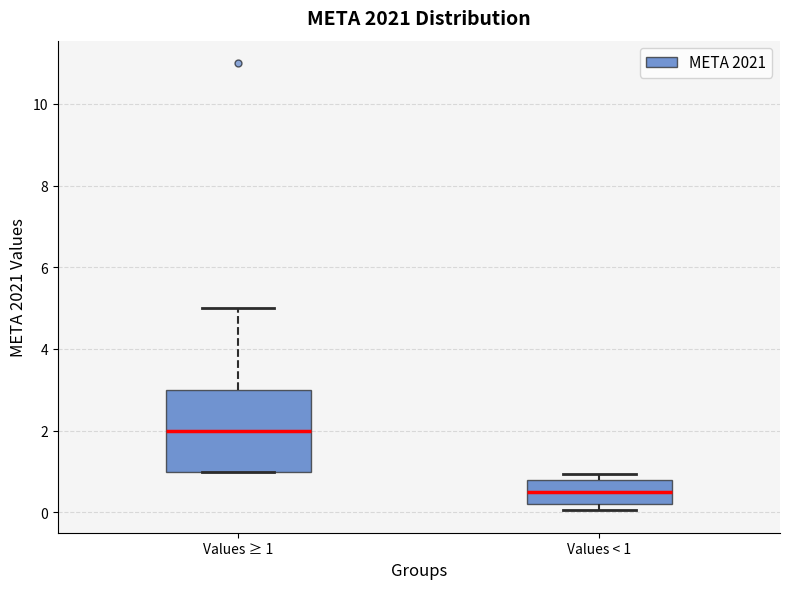

Reading left to right, transcribe this box plot: for each box, give where its median line is, the range the box spans, and where its two whiskers end, as read against the y-axis. The values are not printed on the chart, so give them approximately, as read against the axis.

Values ≥ 1: median 2.0, box 1.0 to 3.0, whiskers 1.0 to 5.0
Values < 1: median 0.6, box 0.2 to 0.8, whiskers 0.0 to 1.0